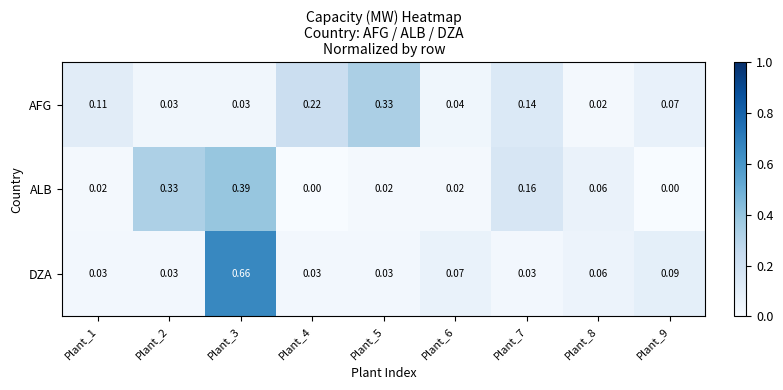

Which series has the largest total across all categories?

DZA